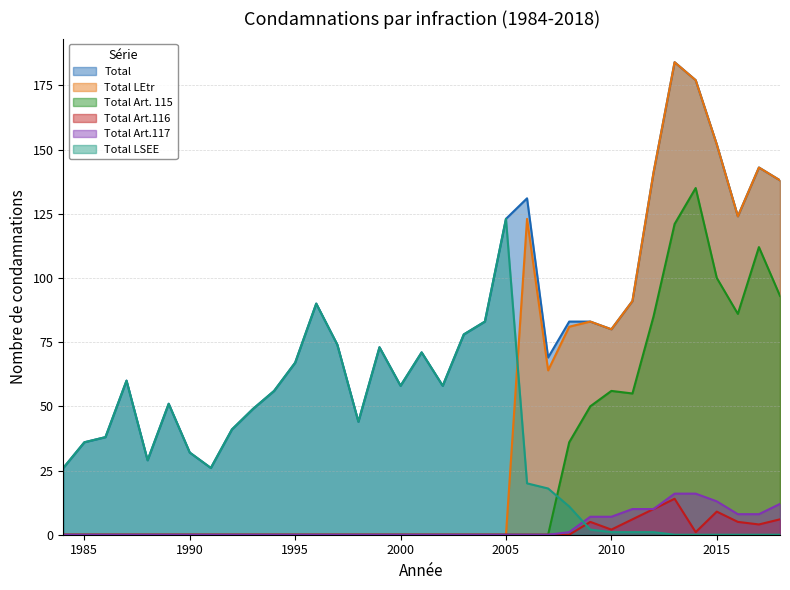

What is the difference between the highest and lowest values at 2017?

143